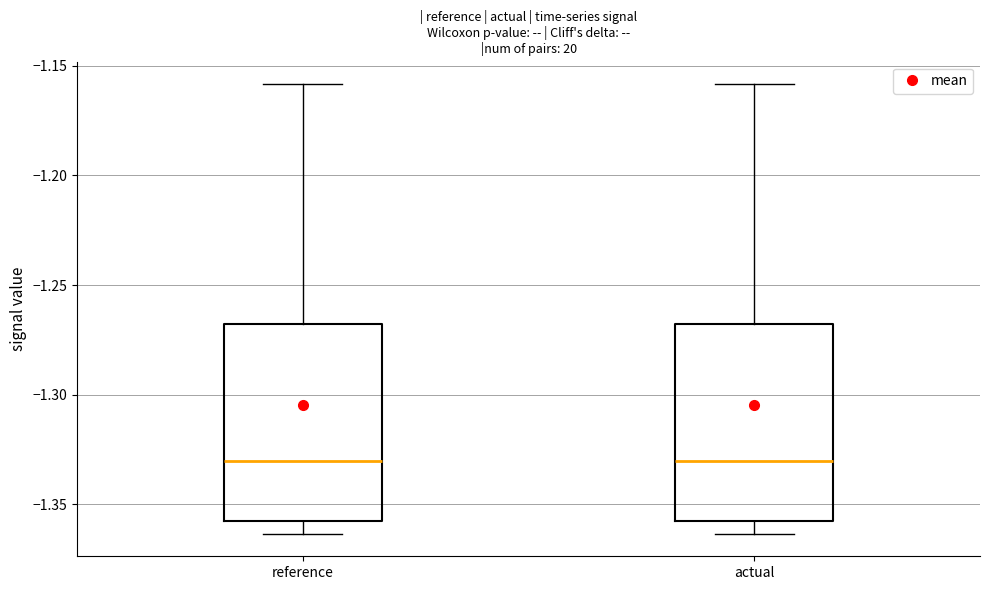

Reading left to right, transcribe this box plot: for each box, give where its median line is, the range the box spans, and where its two whiskers end, as read against the y-axis. The values are not printed on the chart, so give them approximately, as read against the axis.

reference: median -1.330, box -1.355 to -1.270, whiskers -1.365 to -1.160
actual: median -1.330, box -1.355 to -1.270, whiskers -1.365 to -1.160